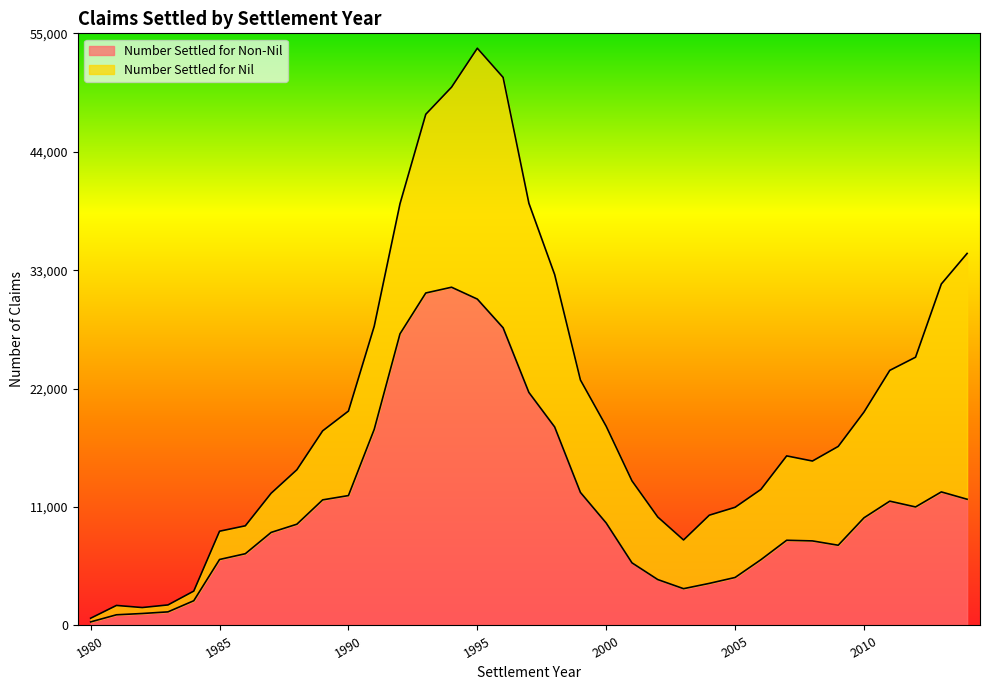

Rank the categories by value from lowest to highest.

1980, 1981, 1982, 1983, 1984, 2003, 2004, 2002, 2005, 2001, 2006, 1985, 1986, 2009, 2008, 2007, 1987, 1988, 2000, 2010, 2012, 2011, 1989, 2014, 1990, 1999, 2013, 1991, 1998, 1997, 1992, 1996, 1995, 1993, 1994